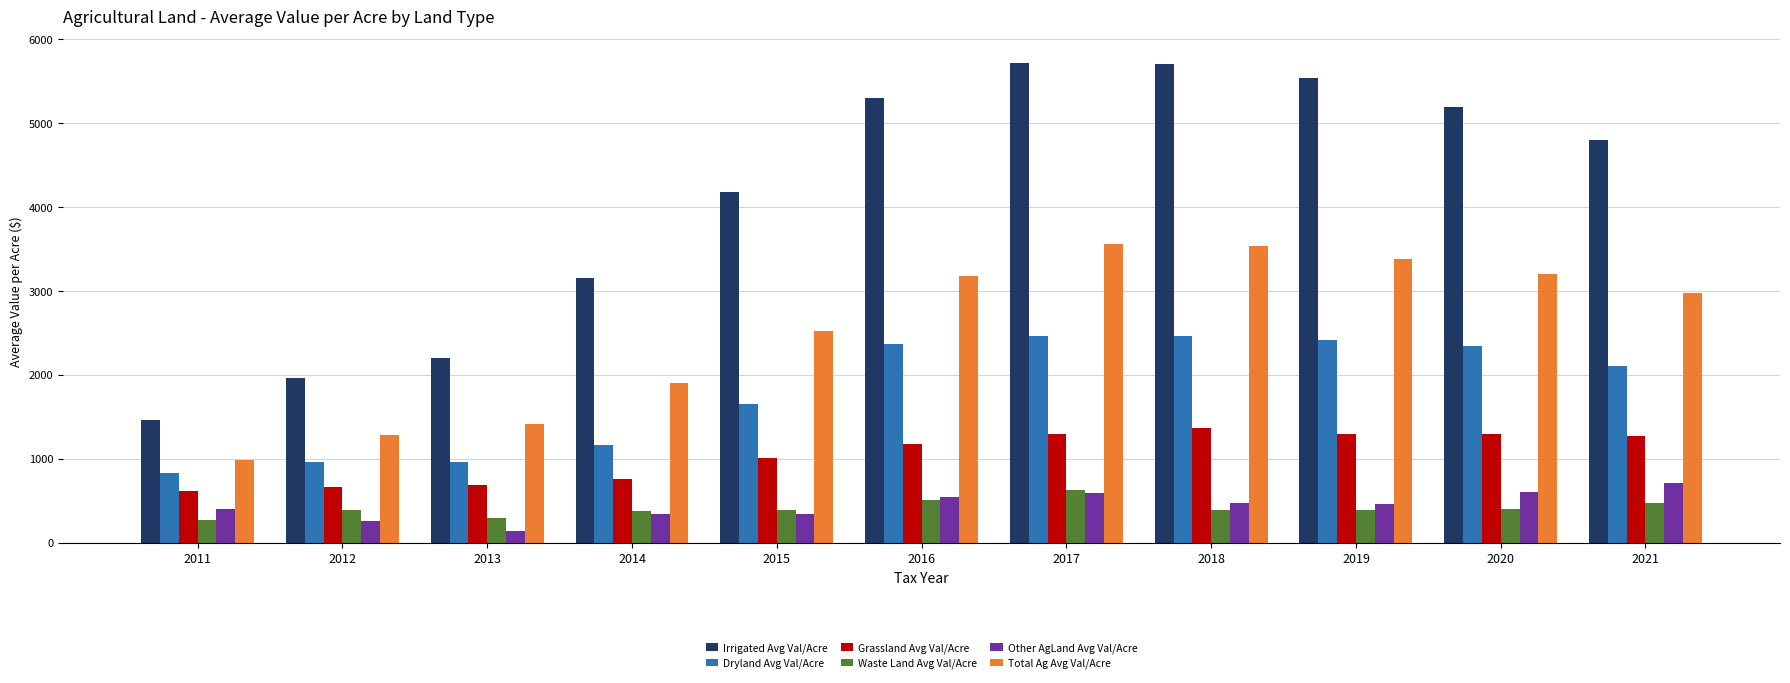

What is the difference between the Other AgLand Avg Val/Acre values at 2014 and 2020?

260.4